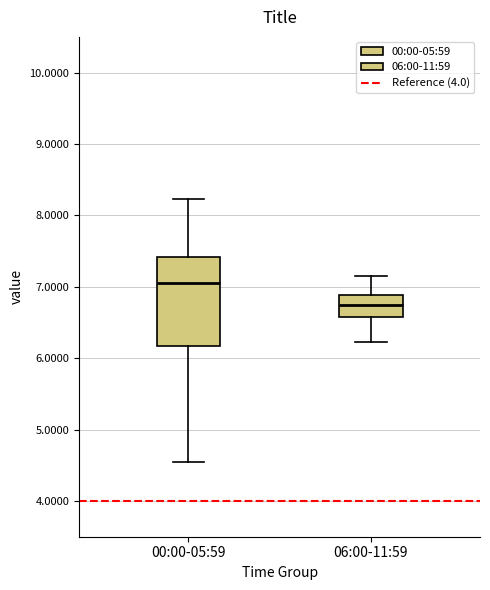

Reading left to right, read every box against the y-axis: the position of its median line, the range the box covers, and the ends of its whiskers. The values are not printed on the chart, so give them approximately, as read against the axis.

00:00-05:59: median 7.1, box 6.2 to 7.4, whiskers 4.5 to 8.2
06:00-11:59: median 6.8, box 6.6 to 6.9, whiskers 6.2 to 7.2